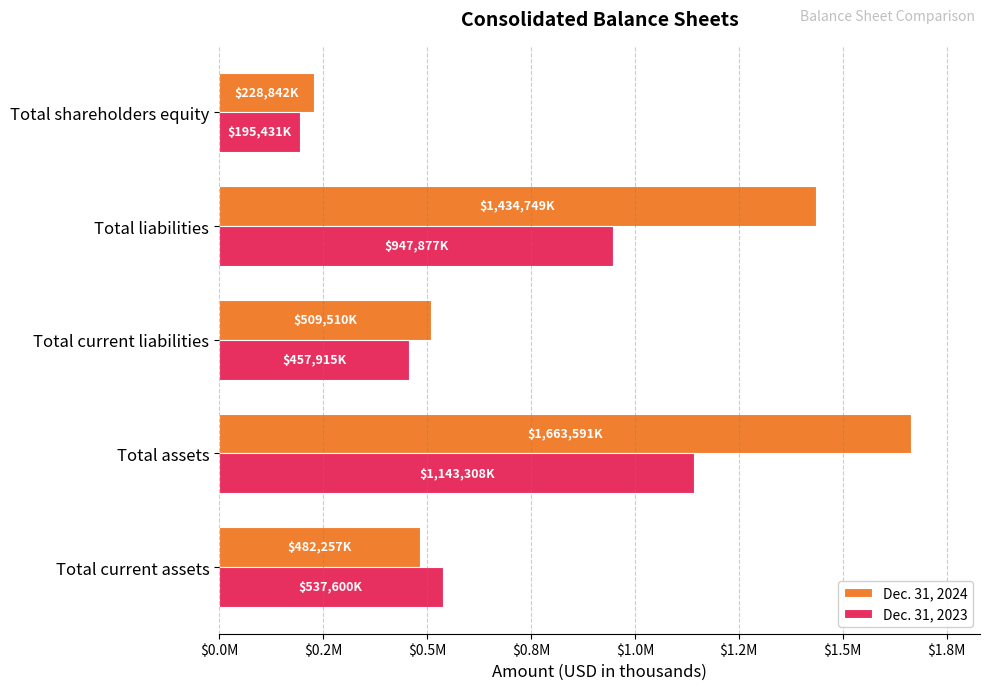

What are all the series names shown in the legend?

Dec. 31, 2024, Dec. 31, 2023